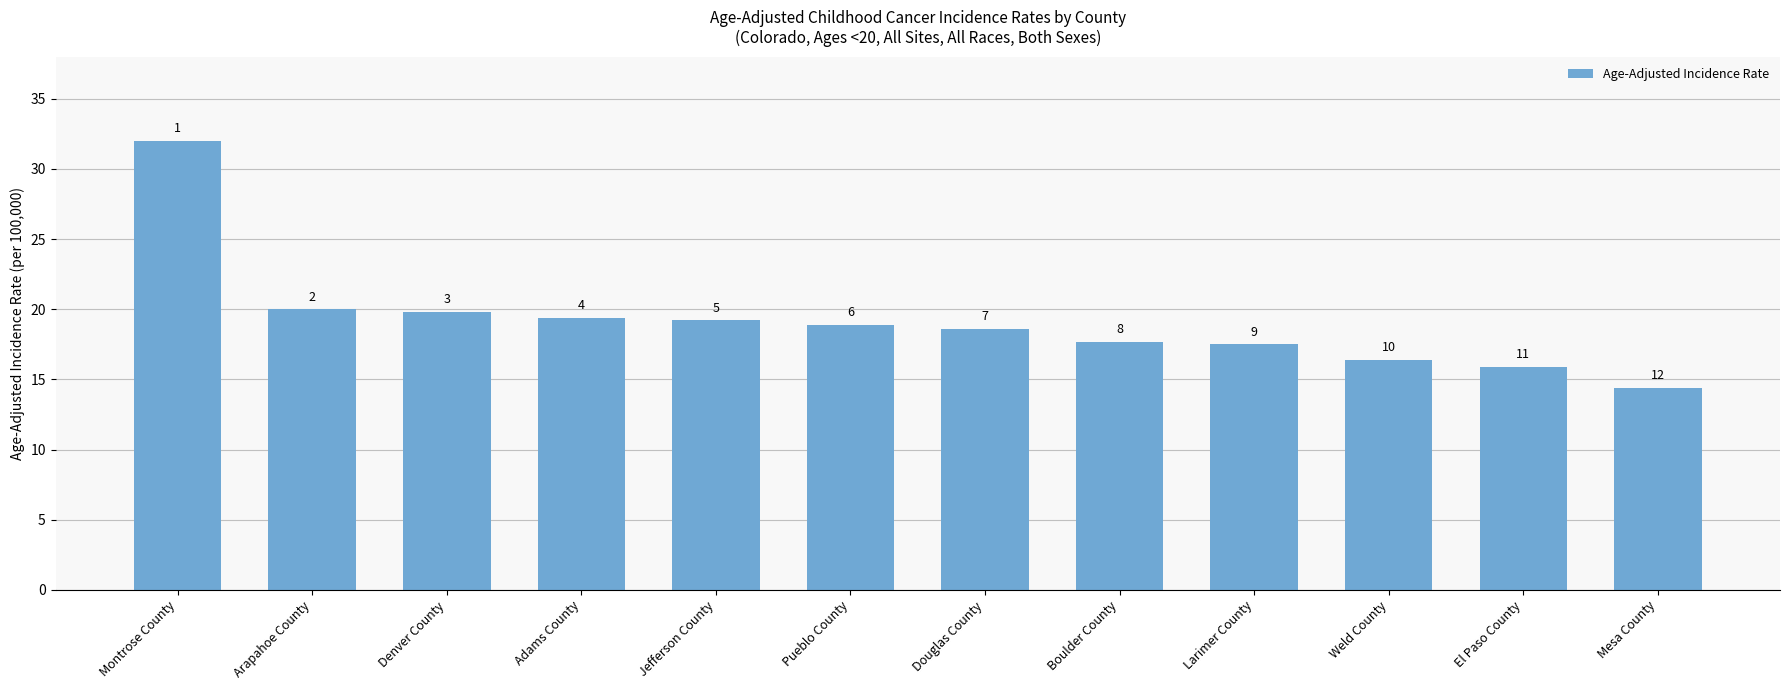

Rank the categories by value from lowest to highest.

Mesa County, El Paso County, Weld County, Larimer County, Boulder County, Douglas County, Pueblo County, Jefferson County, Adams County, Denver County, Arapahoe County, Montrose County